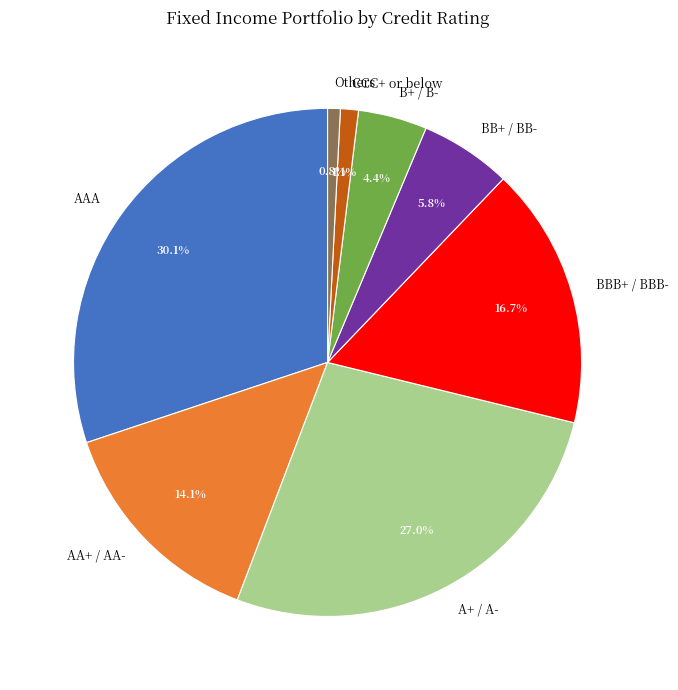

What percentage is the AA+ / AA- slice, to the nearest percent?

14%